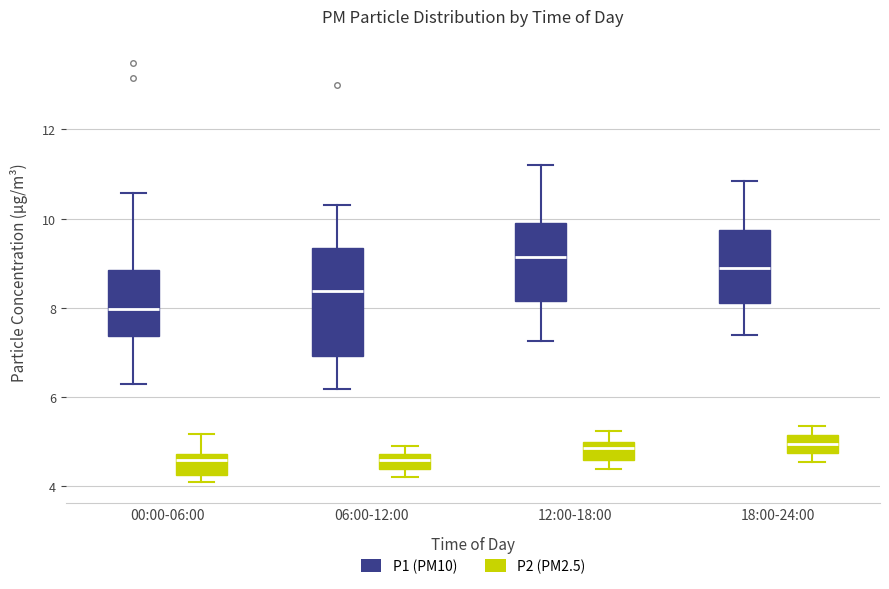

Reading left to right, read every box against the y-axis: the position of its median line, the range the box covers, and the ends of its whiskers. The values are not printed on the chart, so give them approximately, as read against the axis.

00:00-06:00 (P1 (PM10)): median 8.0, box 7.4 to 8.8, whiskers 6.4 to 10.6
00:00-06:00 (P2 (PM2.5)): median 4.6, box 4.2 to 4.8, whiskers 4.2 (just below the box's lower edge) to 5.2
06:00-12:00 (P1 (PM10)): median 8.4, box 7.0 to 9.4, whiskers 6.2 to 10.4
06:00-12:00 (P2 (PM2.5)): median 4.6, box 4.4 to 4.8, whiskers 4.2 to 5.0
12:00-18:00 (P1 (PM10)): median 9.2, box 8.2 to 10.0, whiskers 7.2 to 11.2
12:00-18:00 (P2 (PM2.5)): median 4.8, box 4.6 to 5.0, whiskers 4.4 to 5.2
18:00-24:00 (P1 (PM10)): median 9.0, box 8.2 to 9.8, whiskers 7.4 to 10.8
18:00-24:00 (P2 (PM2.5)): median 5.0, box 4.8 to 5.2, whiskers 4.6 to 5.4